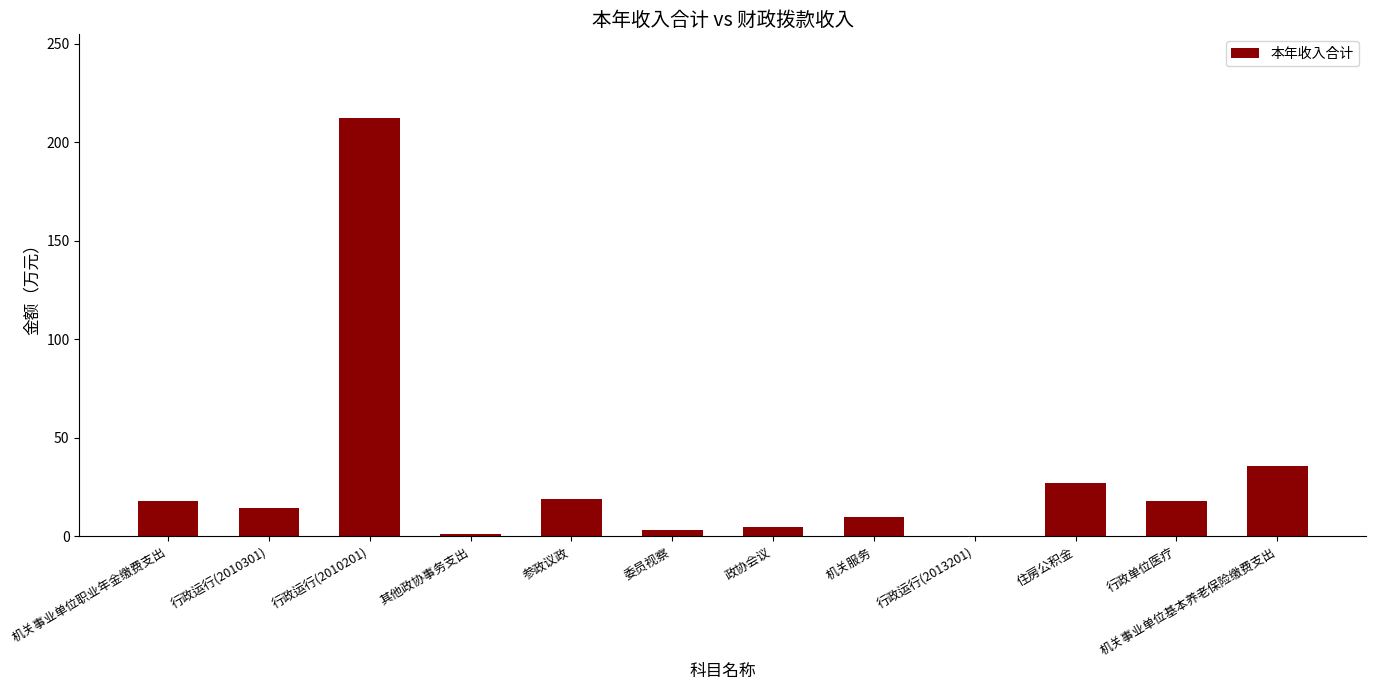

What is the maximum value shown in the chart?

212.4